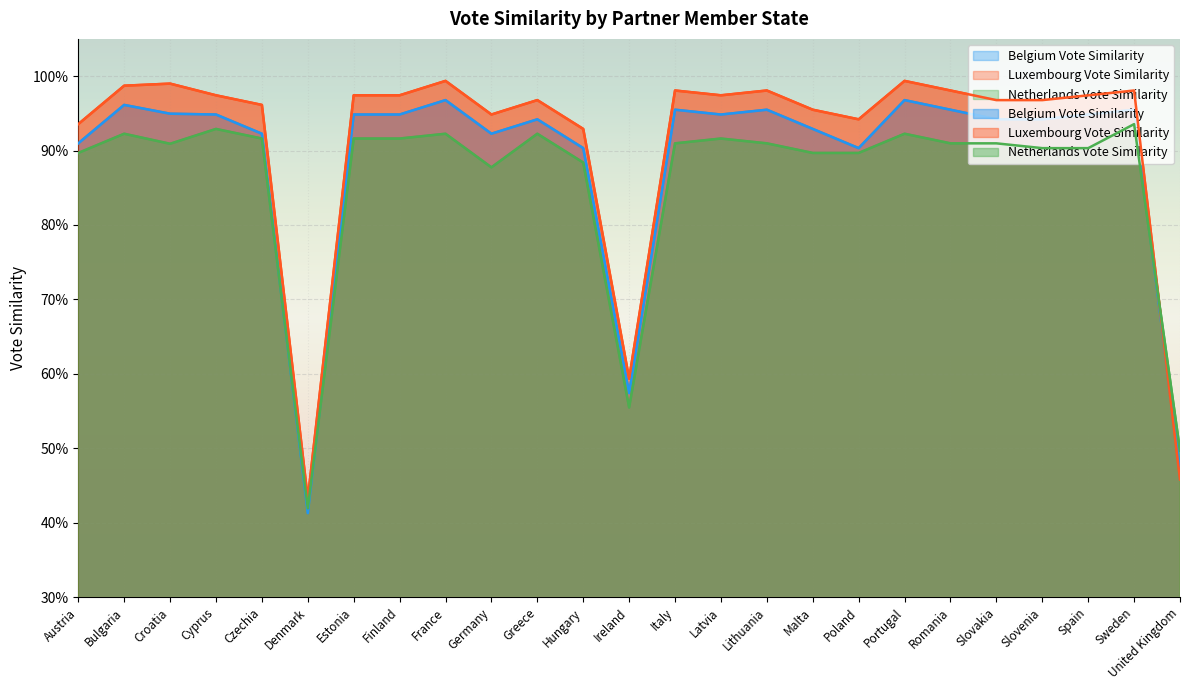

At Denmark, list the series in order from smallest to largest.

Belgium Vote Similarity, Netherlands Vote Similarity, Luxembourg Vote Similarity